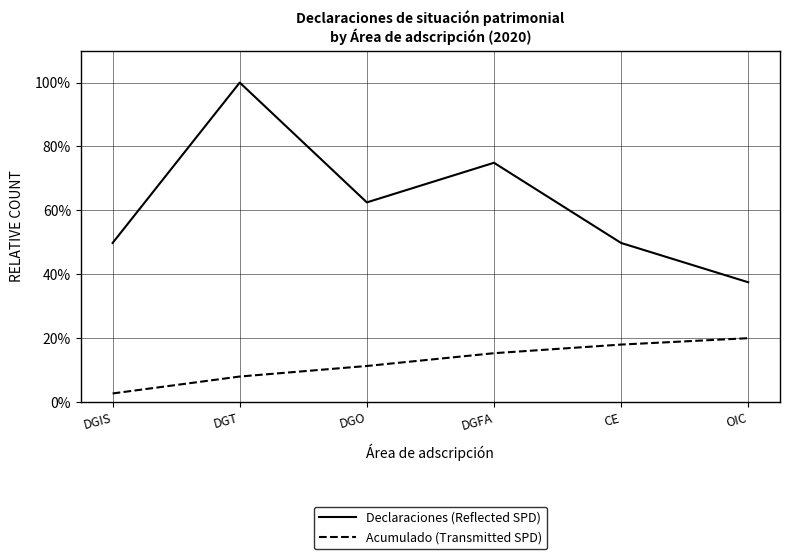

Reading right to left, transcribe all the data shown in this chart.

Declaraciones (Reflected SPD): 37.5	49.8	74.9	62.5	100.0	49.8
Acumulado (Transmitted SPD): 20.0	18.0	15.3	11.3	8.0	2.7